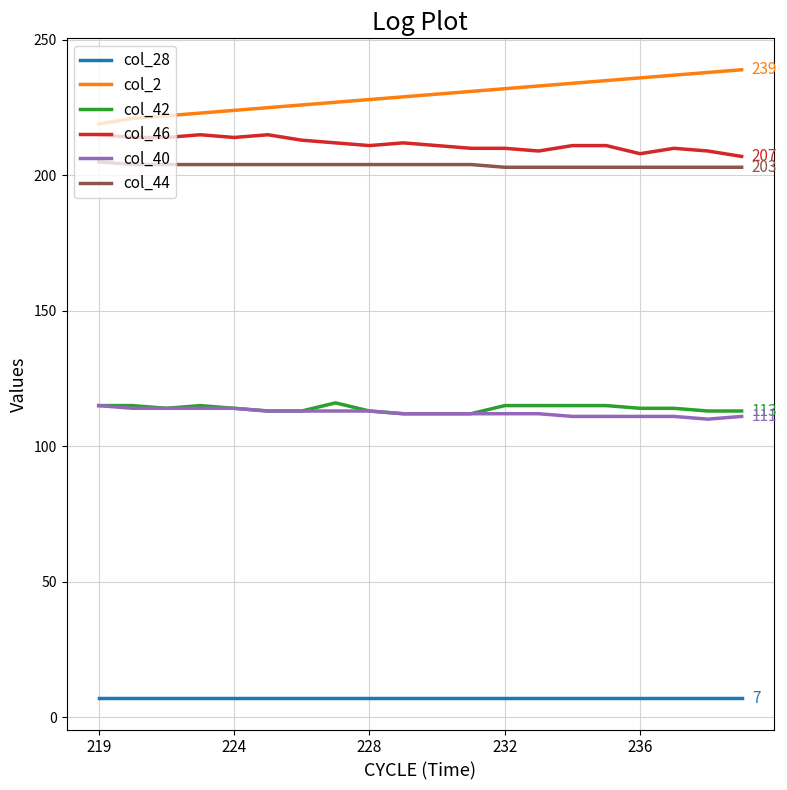

Which series has the largest total across all categories?

col_2